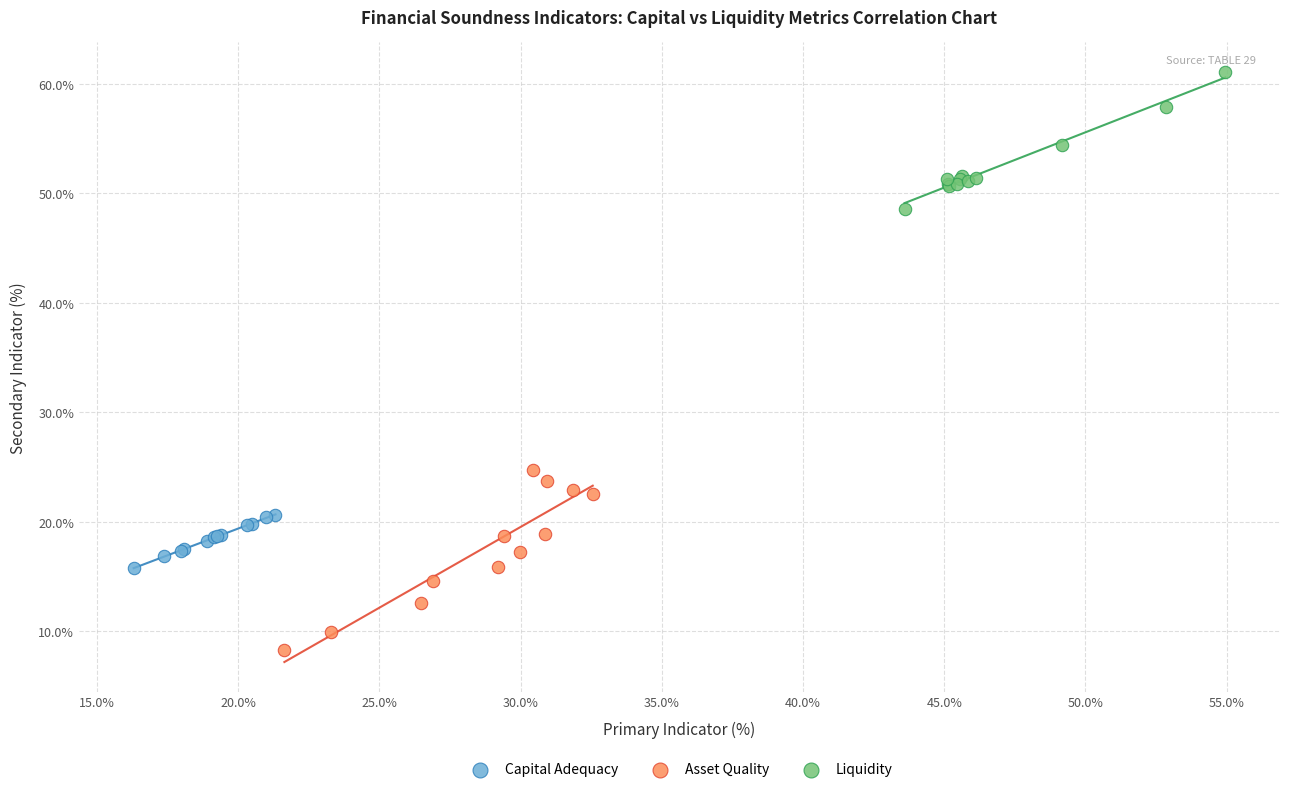

Which series contains the highest Y value?

Liquidity